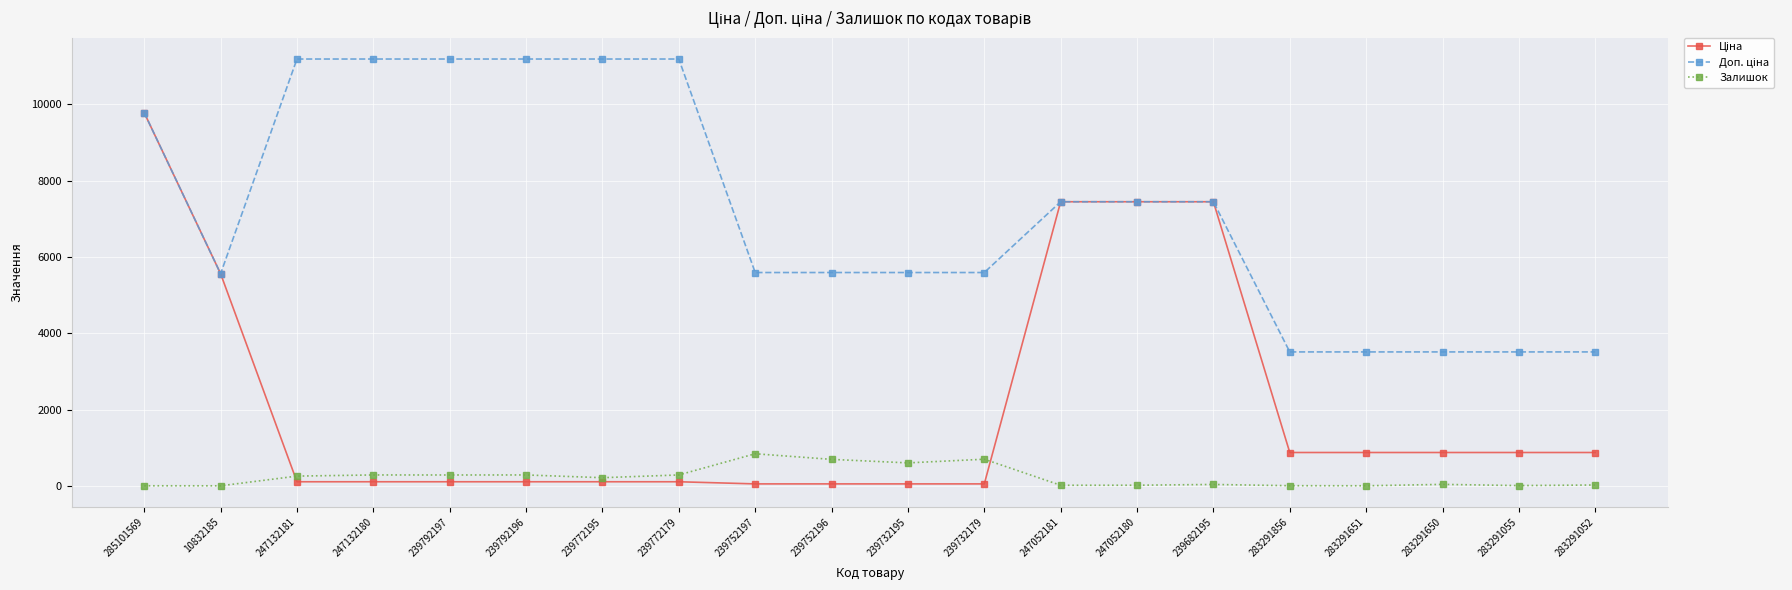

At which category is the sum across all series the highest?

285101569